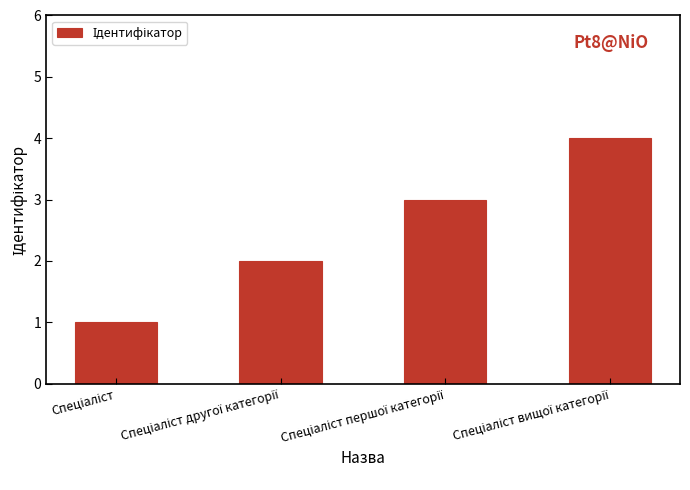

What is the sum of all values?

10